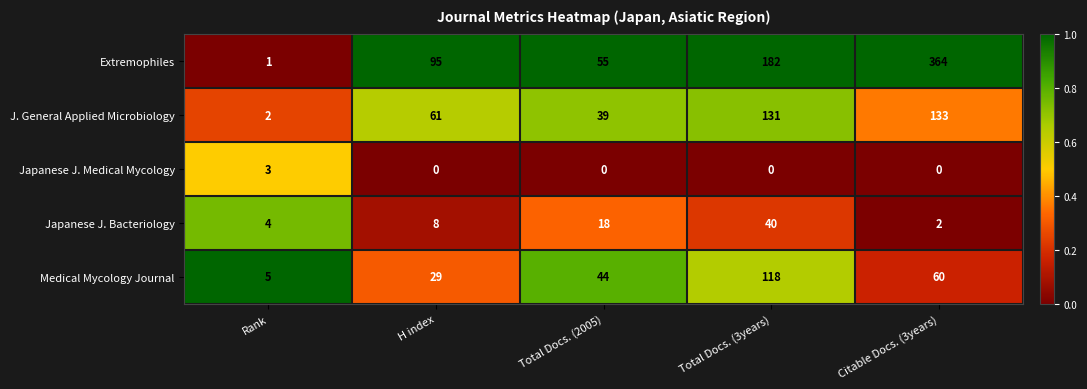

List the series in order of their peak value, highest first.

Extremophiles, J. General Applied Microbiology, Medical Mycology Journal, Japanese J. Bacteriology, Japanese J. Medical Mycology